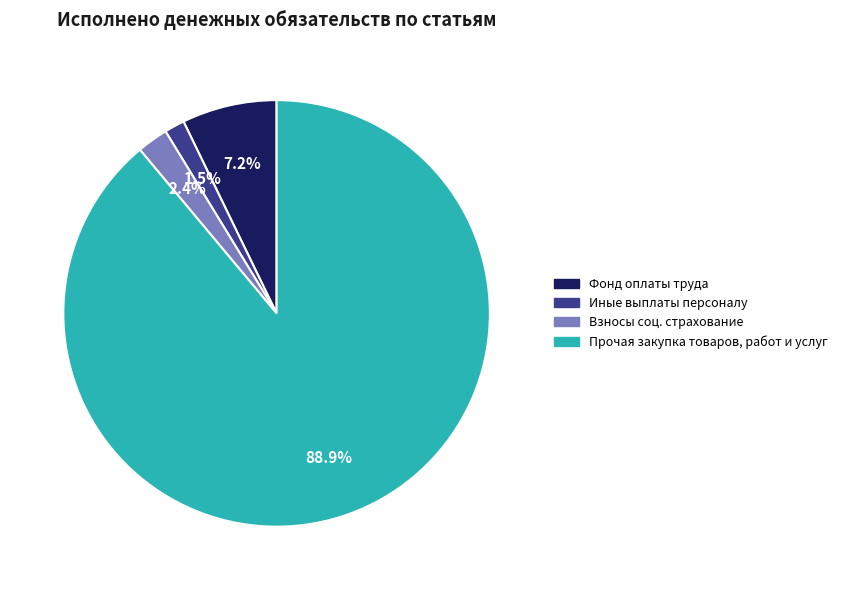

Is there a majority slice in this chart?

Yes